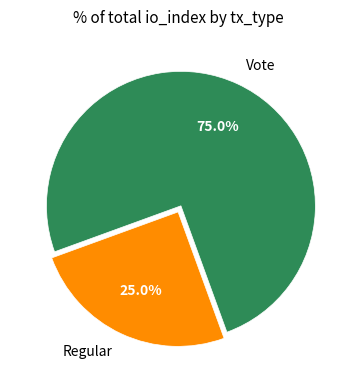

What percentage is the Vote slice, to the nearest percent?

75%